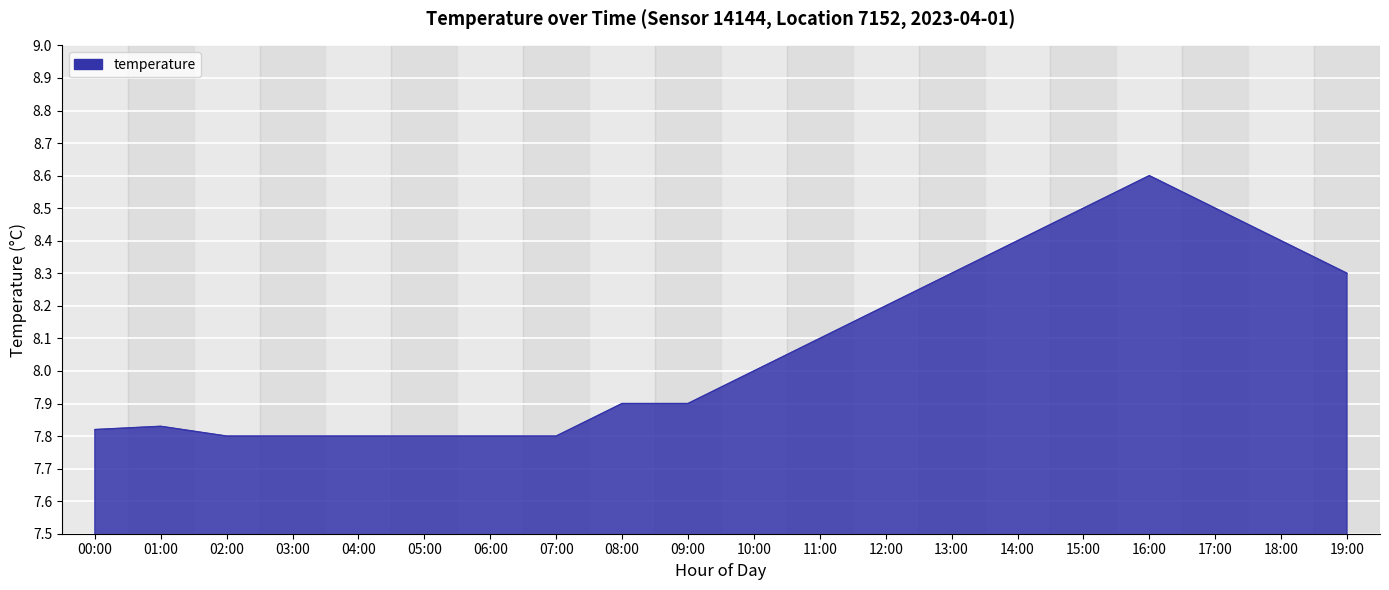

What is the difference between the values at 17:00 and 18:00?

0.1